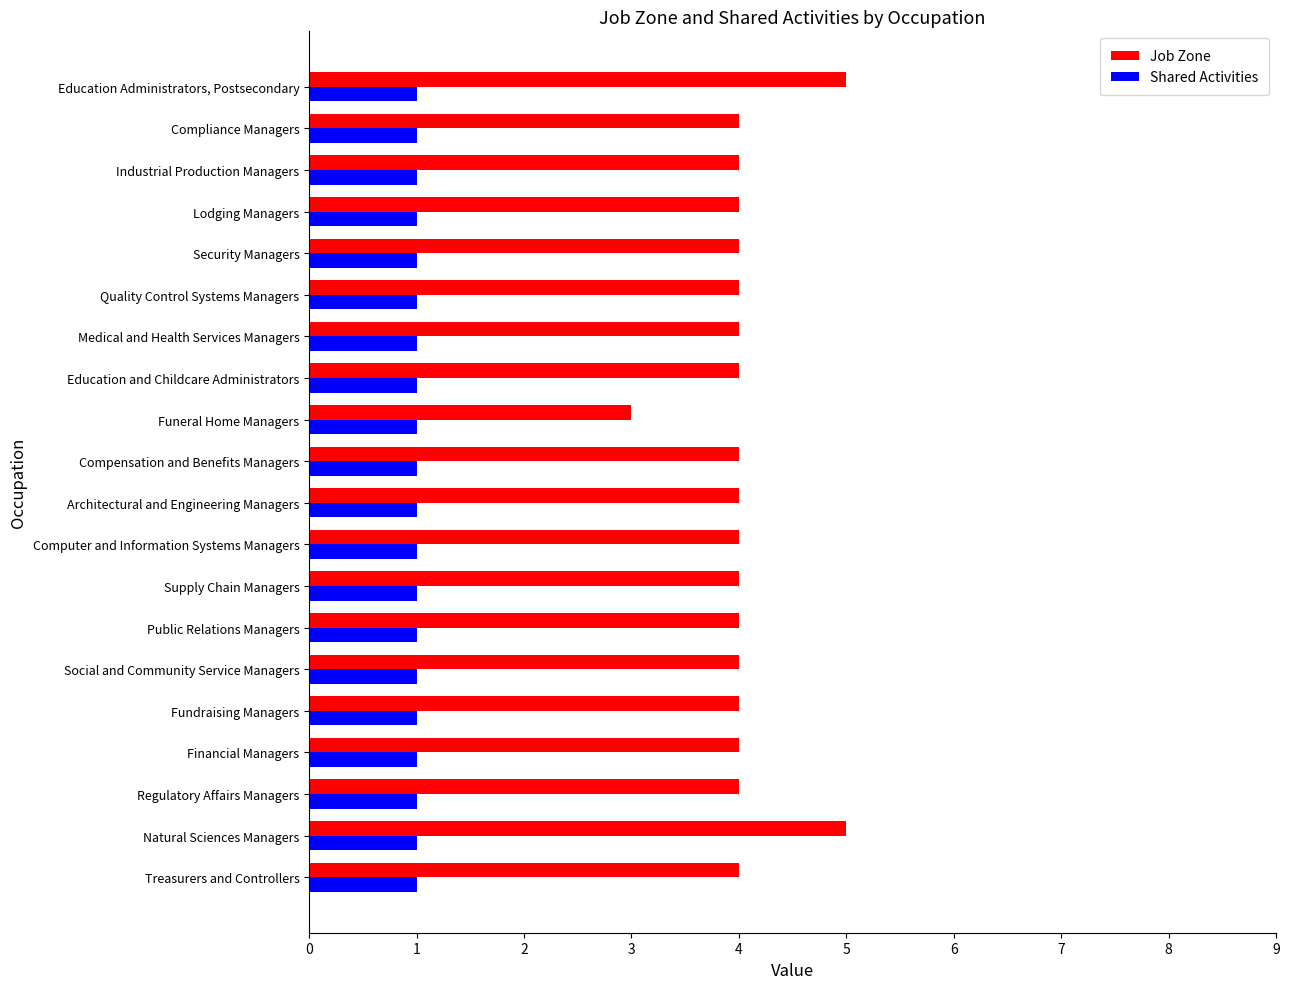

What is the total value across all series at Public Relations Managers?

5